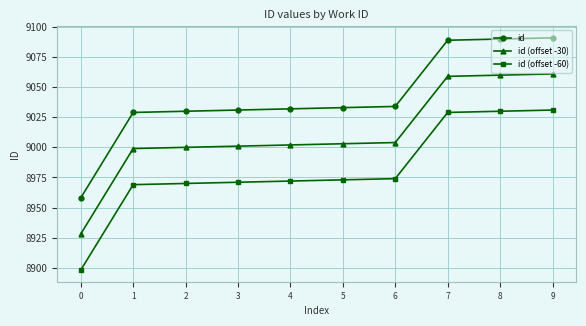

What is the maximum value for id?

9091